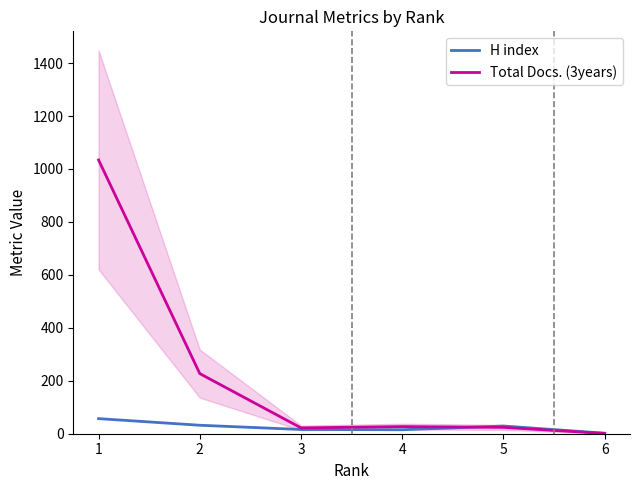

What is the value of the Total Docs. (3years) point at the 2nd from the left?

227